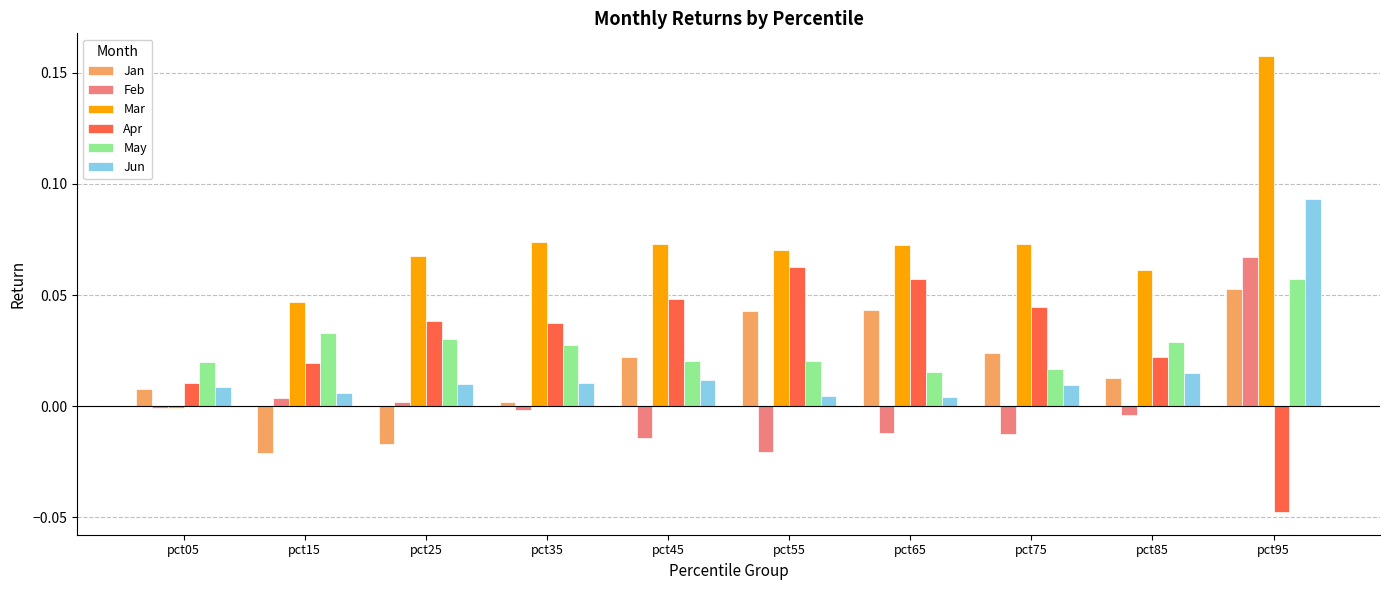

True or false: Mar has a value of 0.3 at pct95.

False